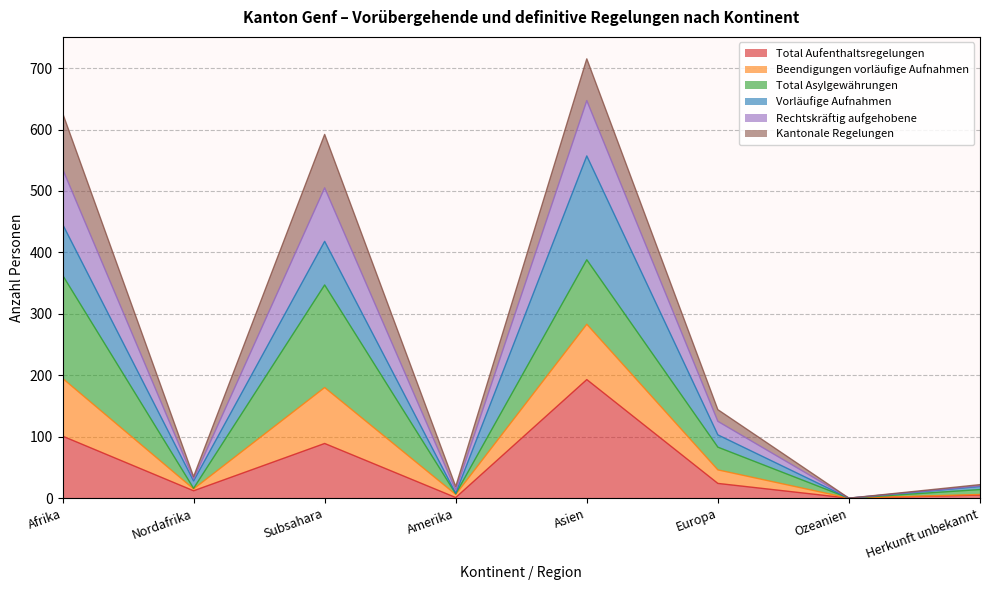

At which category is the sum across all series the highest?

Asien